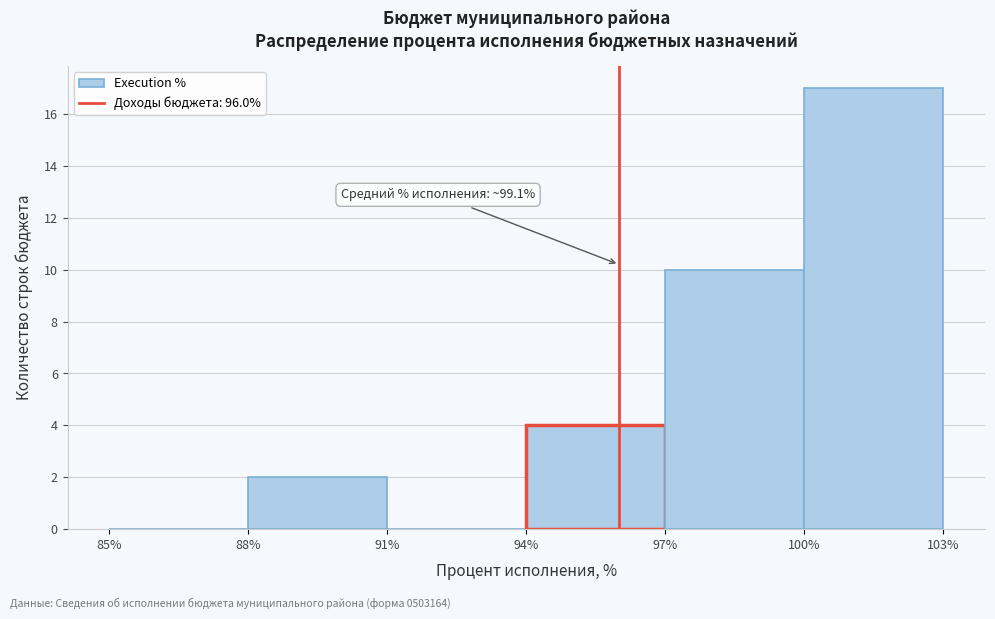

Which range on the x-axis has the tallest bar?

100% to 103%